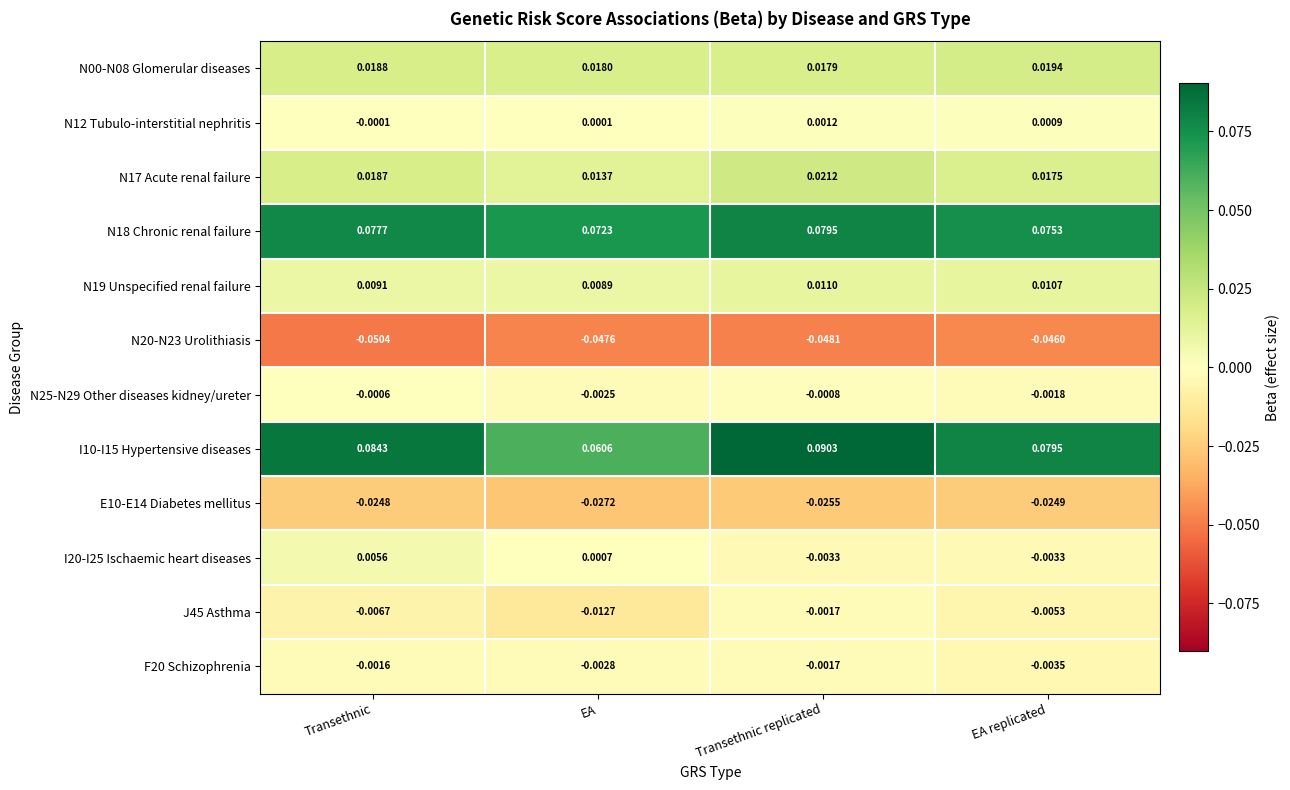

Rank the categories by N18 Chronic renal failure value from highest to lowest.

Transethnic replicated, Transethnic, EA replicated, EA